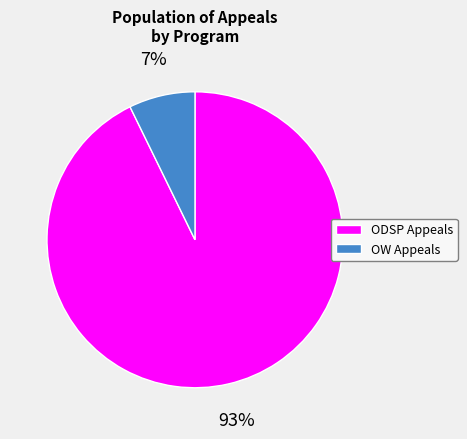

Combined, do ODSP Appeals and OW Appeals account for over 50%?

Yes